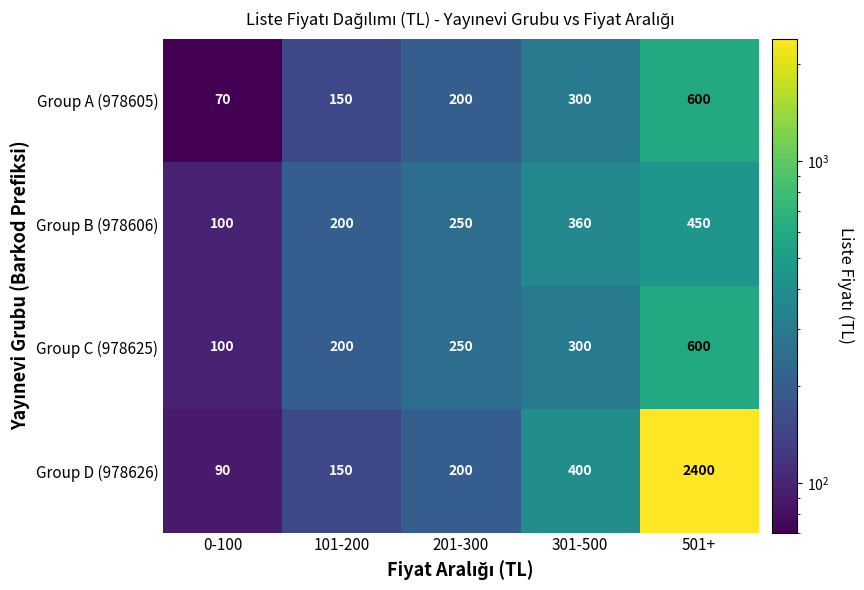

At how many categories does at least one series exceed 1331?

1